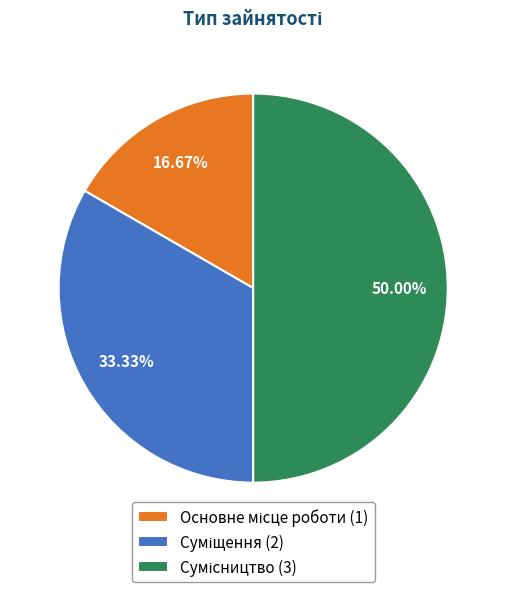

What is the change in value from Основне місце роботи to Суміщення?

+1